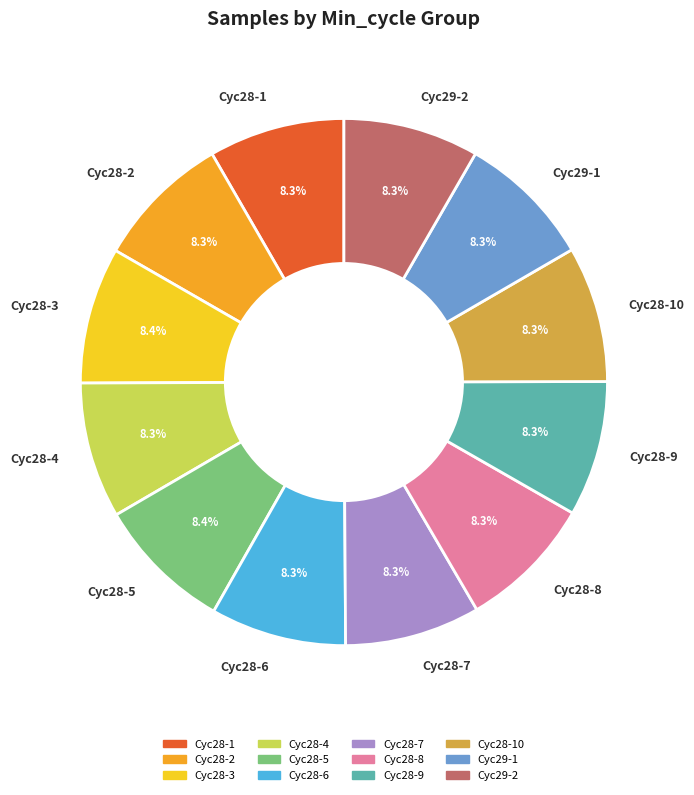

Is the sum of Cyc28-8 and Cyc28-6 greater than half?

No